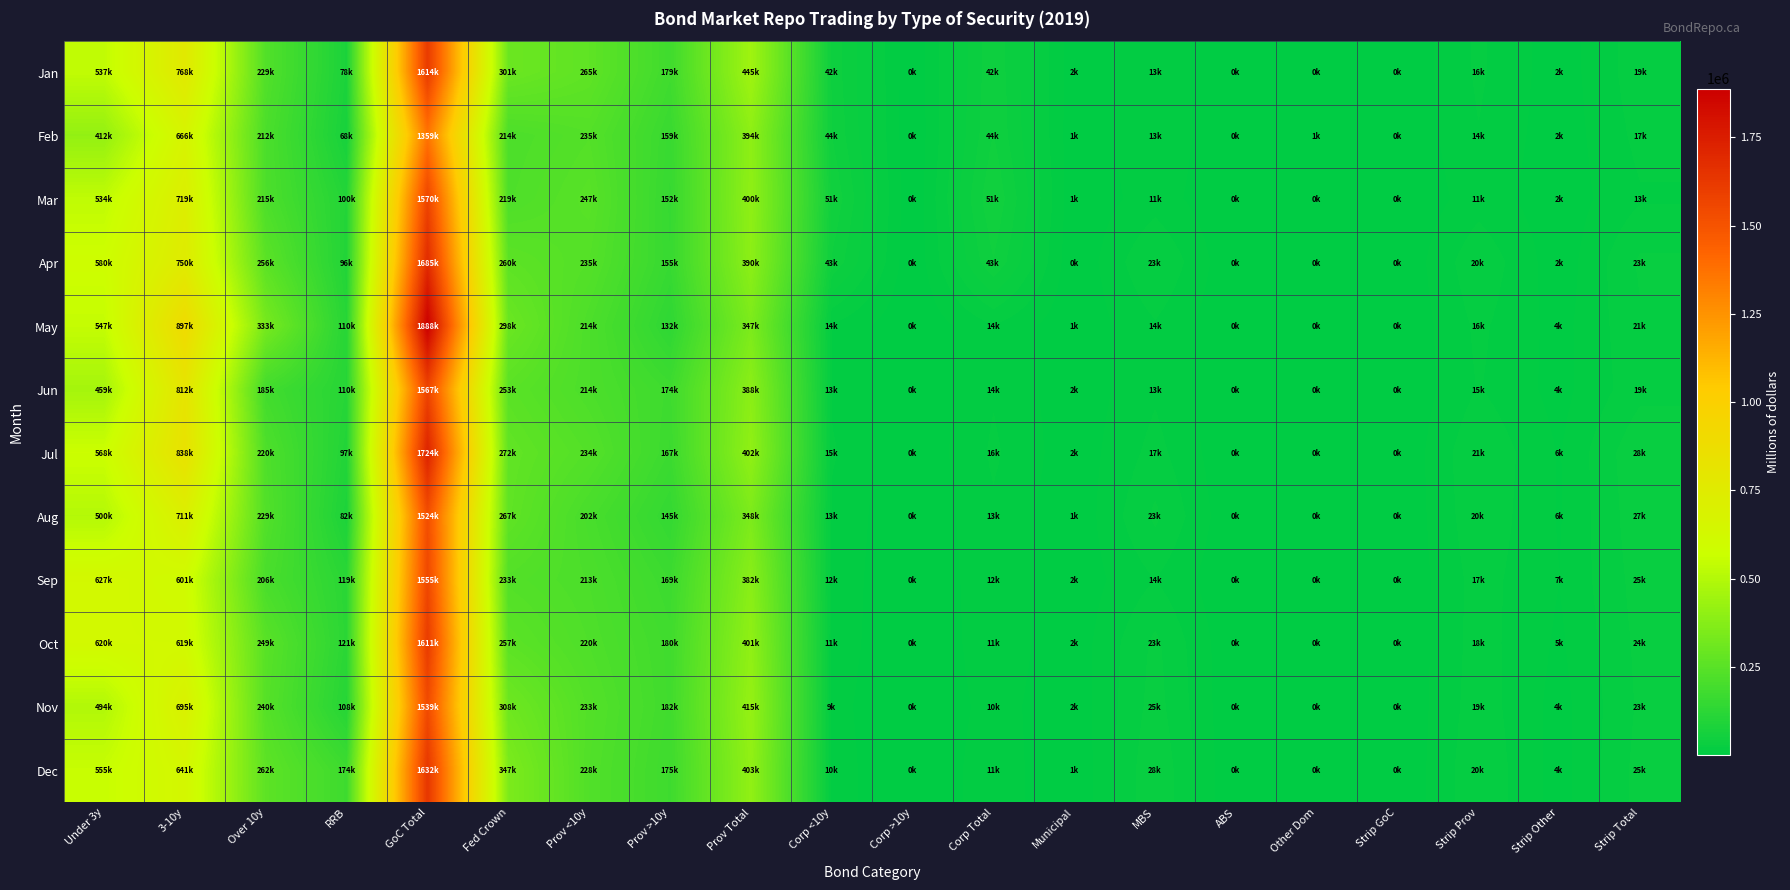

Count the number of data series in this chart.

12